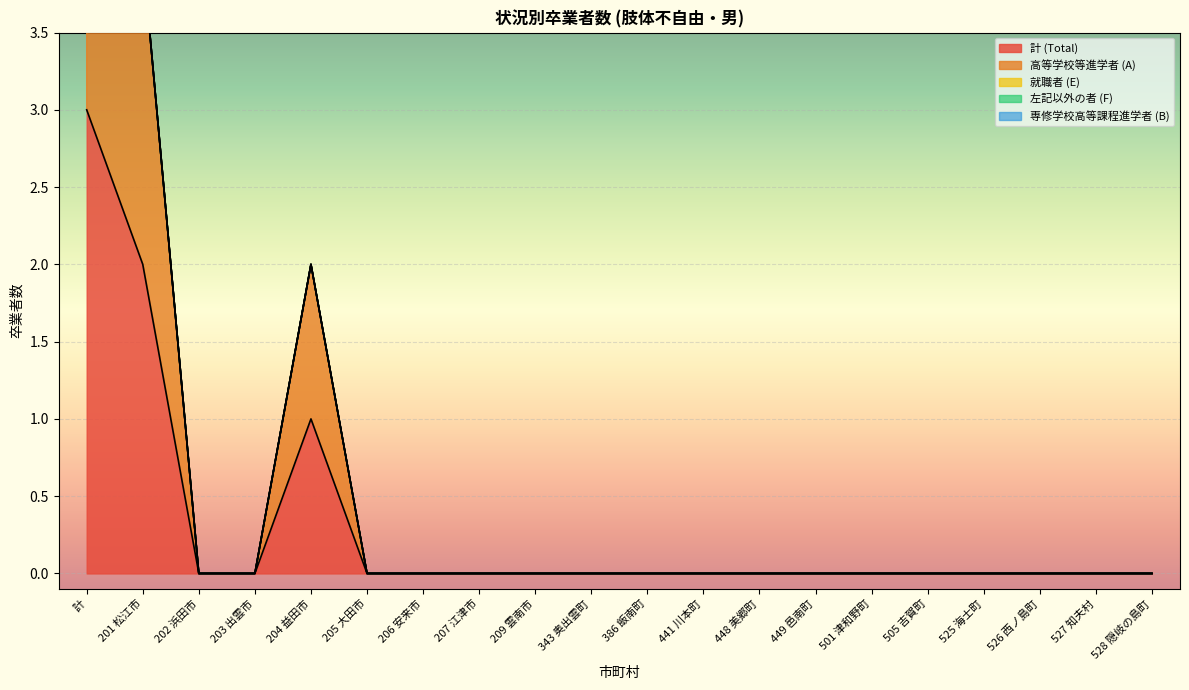

True or false: 就職者 (E) and 計 (Total) cross at least once.

False